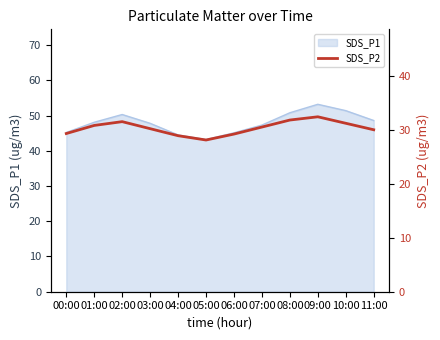

The chart shows a value of 30.2 at 03:00. True or false?

True